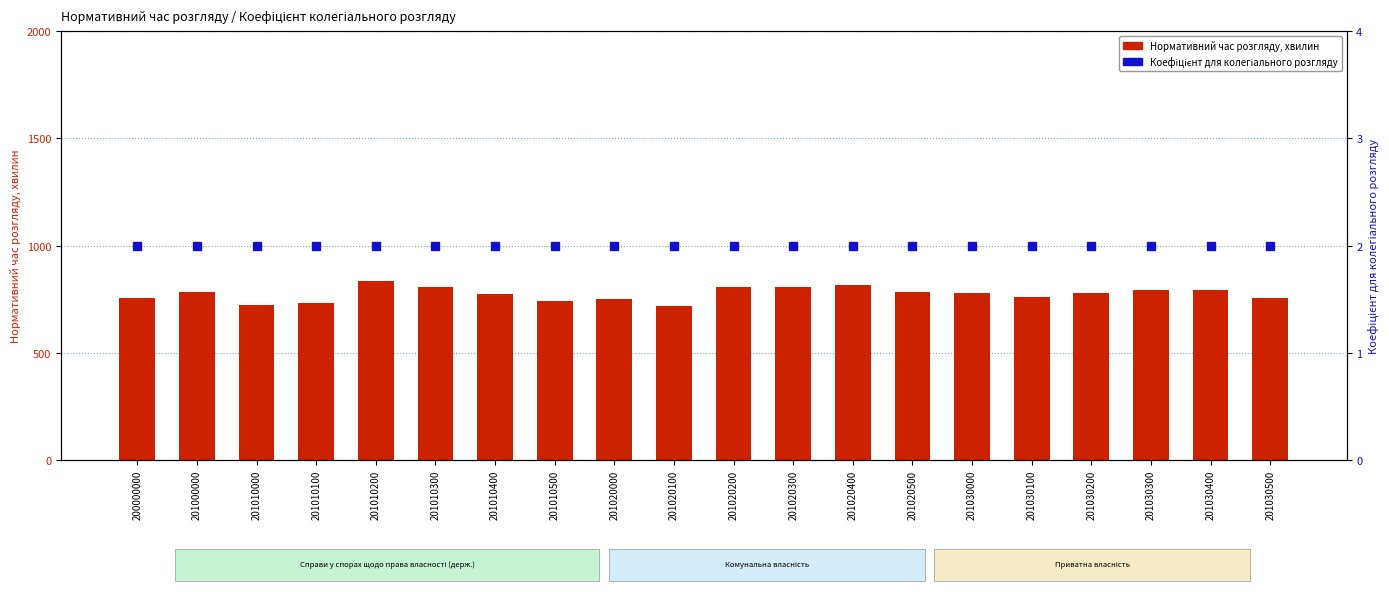

What is the spread (max minus min) of values at 201010400?

770